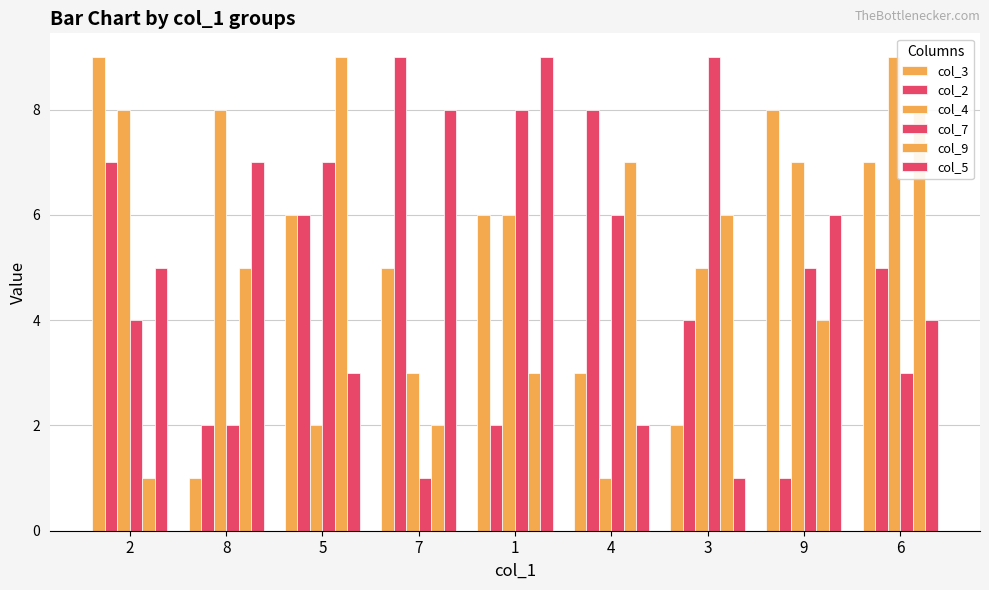

Which series has the largest total across all categories?

col_4